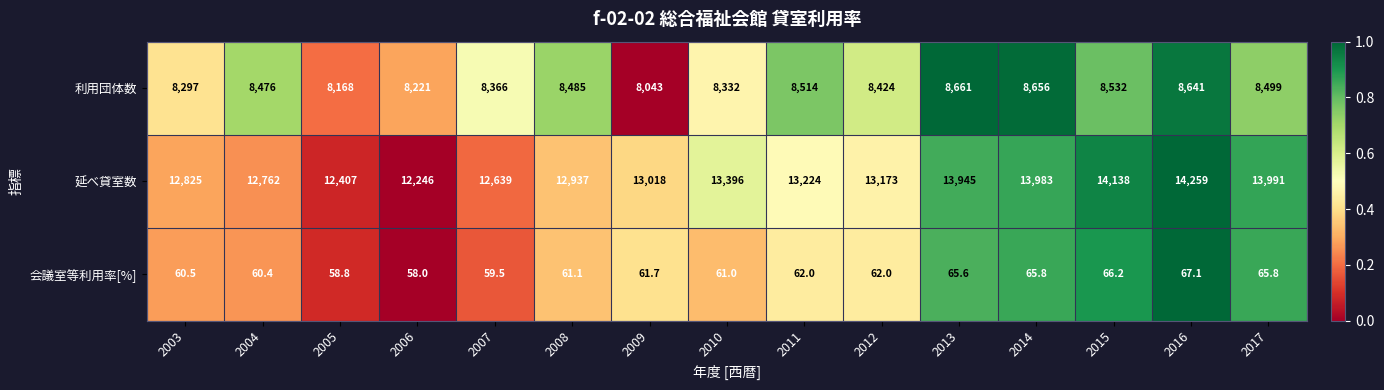

What is the spread (max minus min) of values at 2010?

13335.0